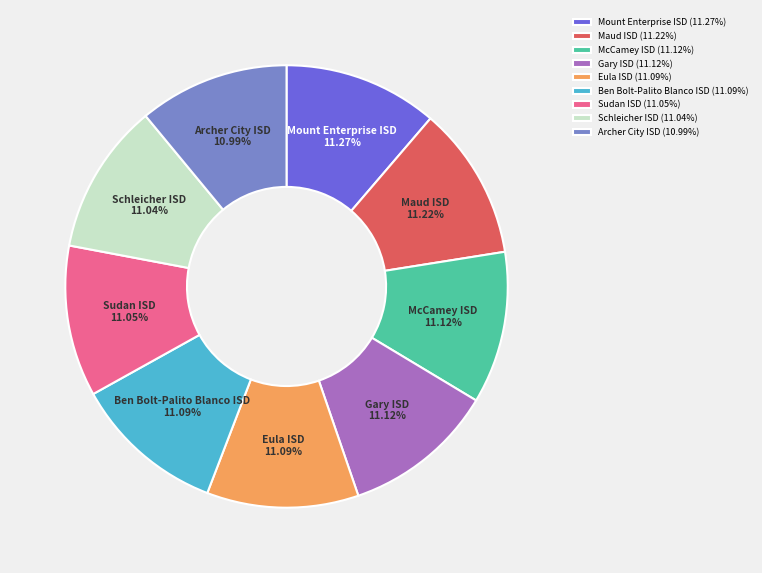

Is there any slice that represents more than half of the pie?

No